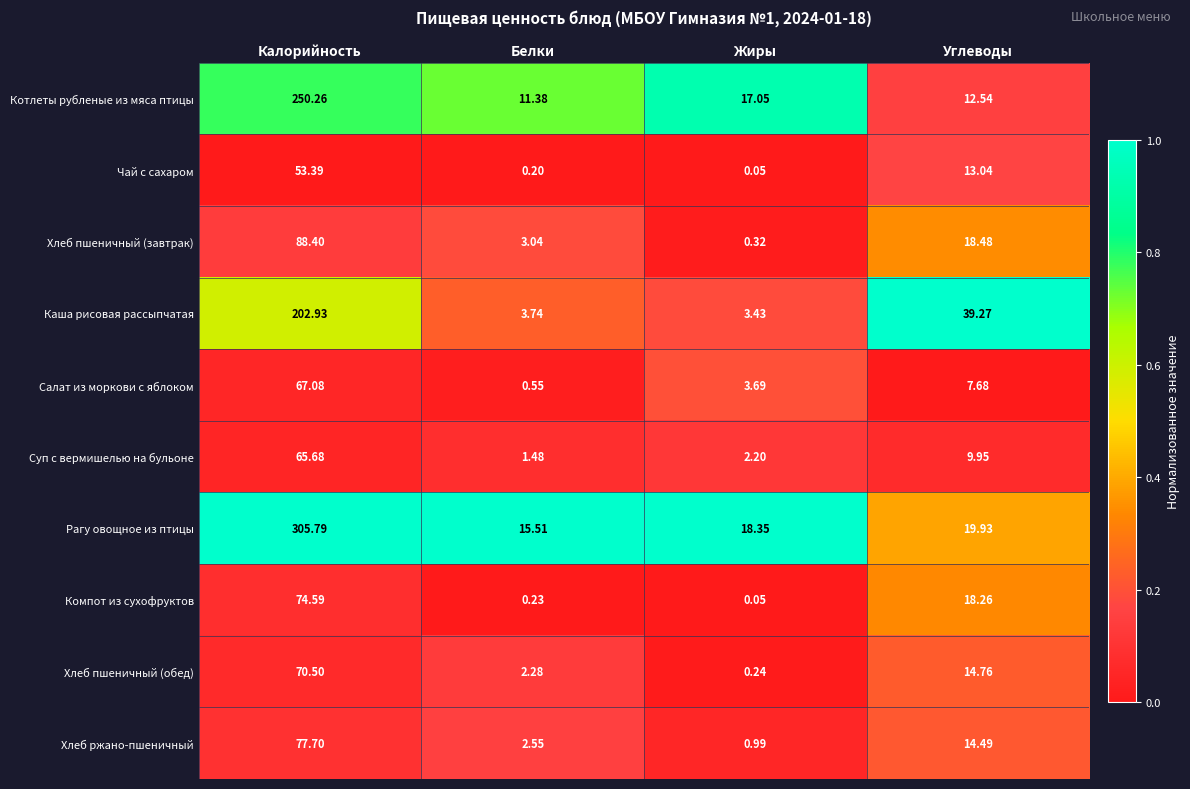

What is the difference between the highest and lowest values at Белки?

15.3